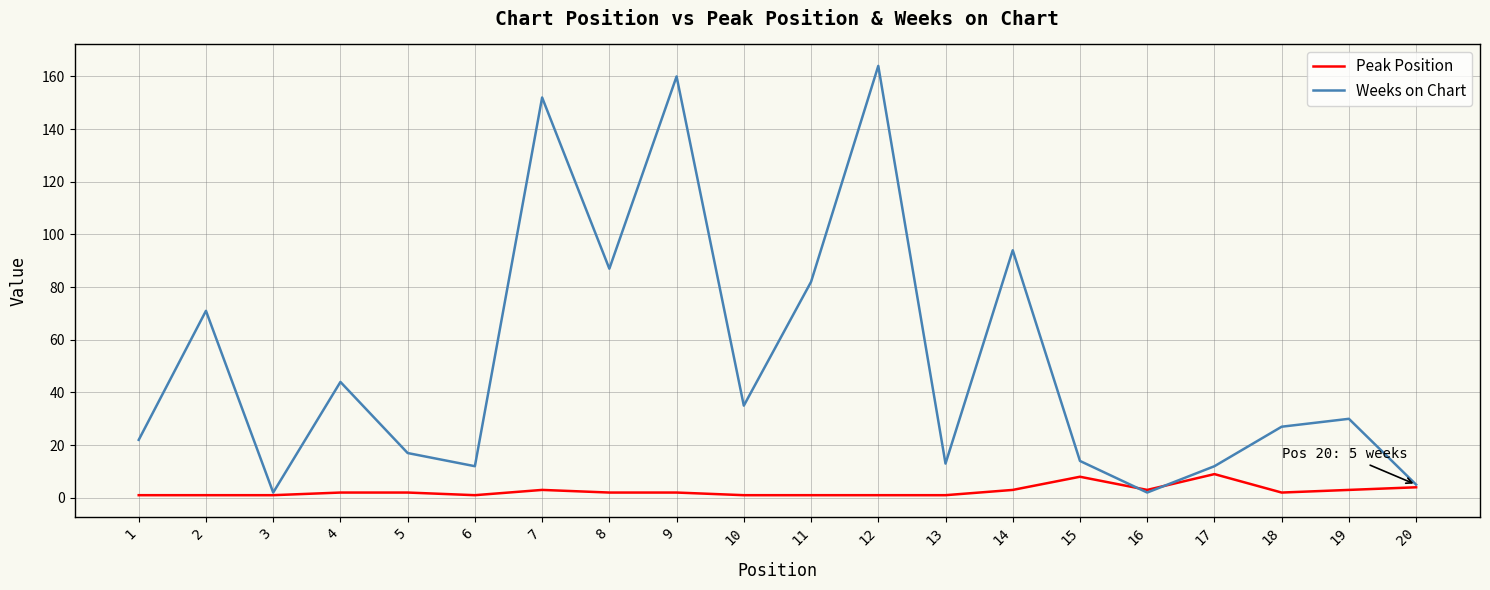

Between 14 and 18, which series saw the biggest shift?

Weeks on Chart